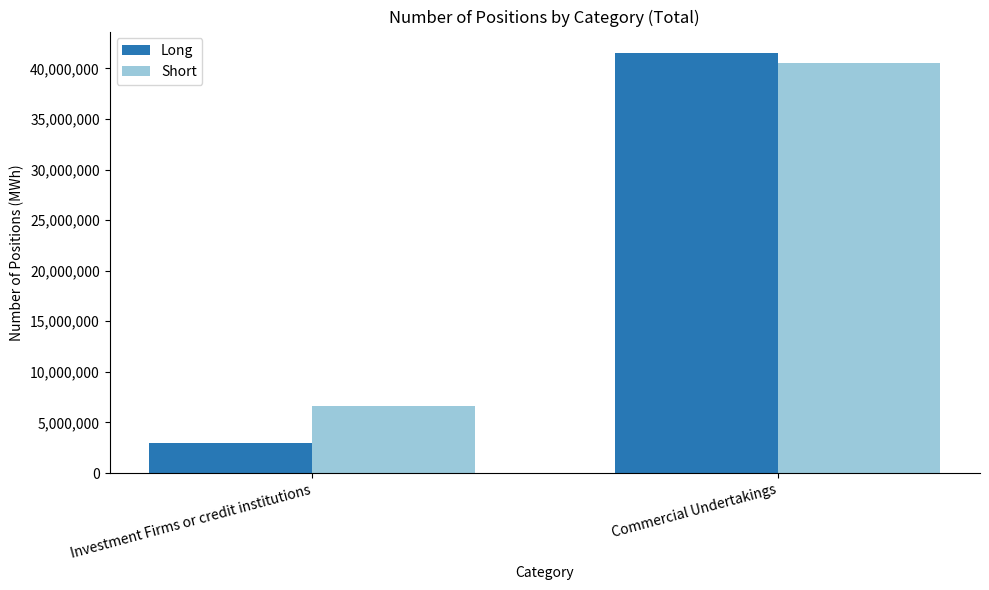

What position from the right is Investment Firms or credit institutions?

2